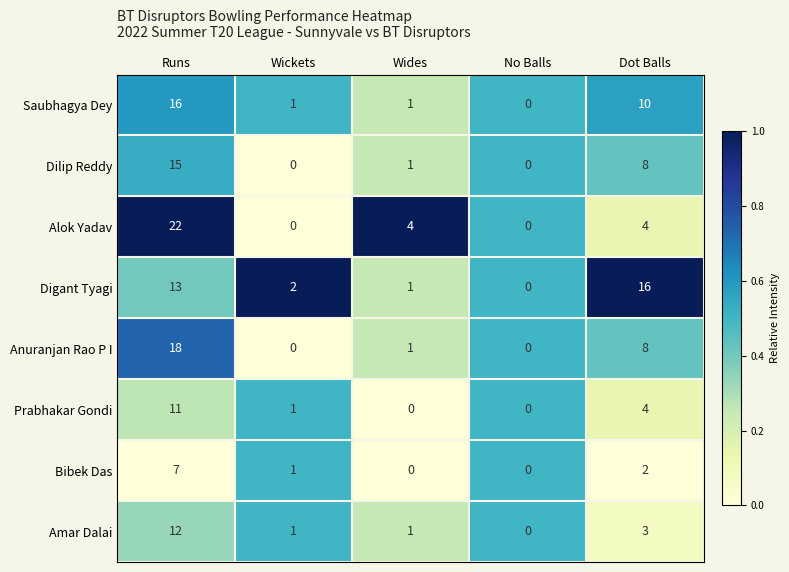

What is the maximum value for Digant Tyagi?

16